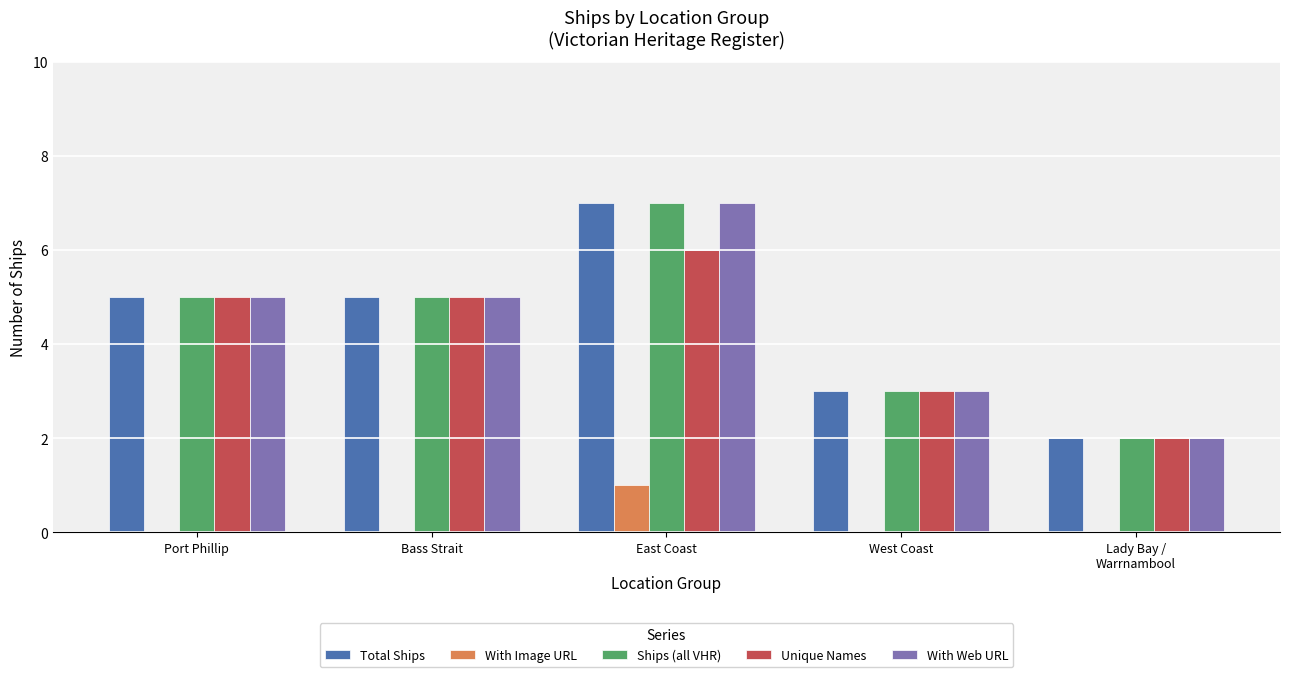

What is the maximum value shown in the chart?

7